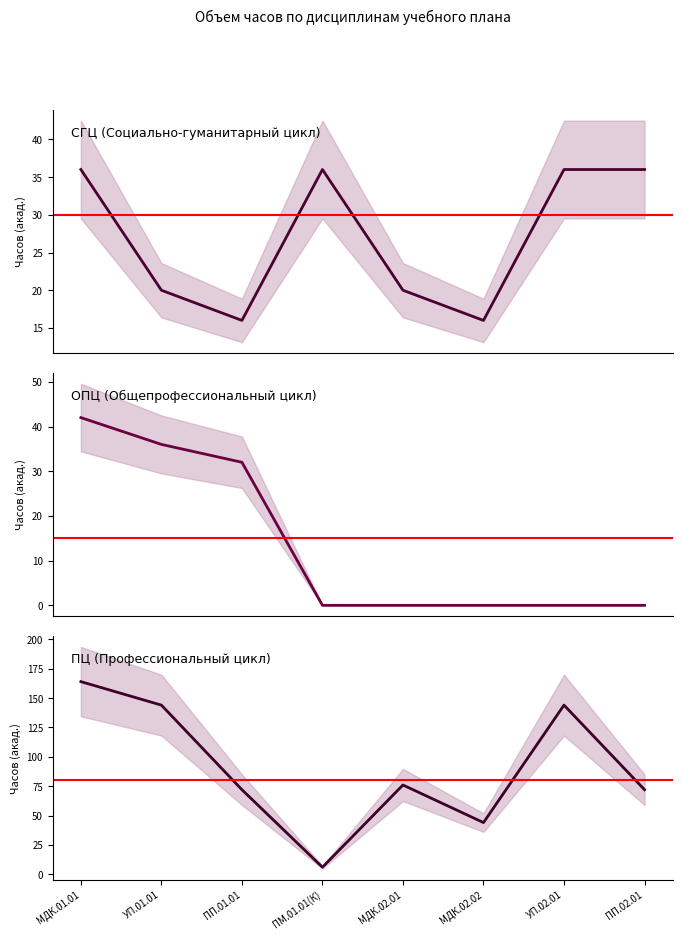

What is the sum of the ОПЦ (Общепрофессиональный цикл) values at МДК.02.02 and УП.01.01?

36